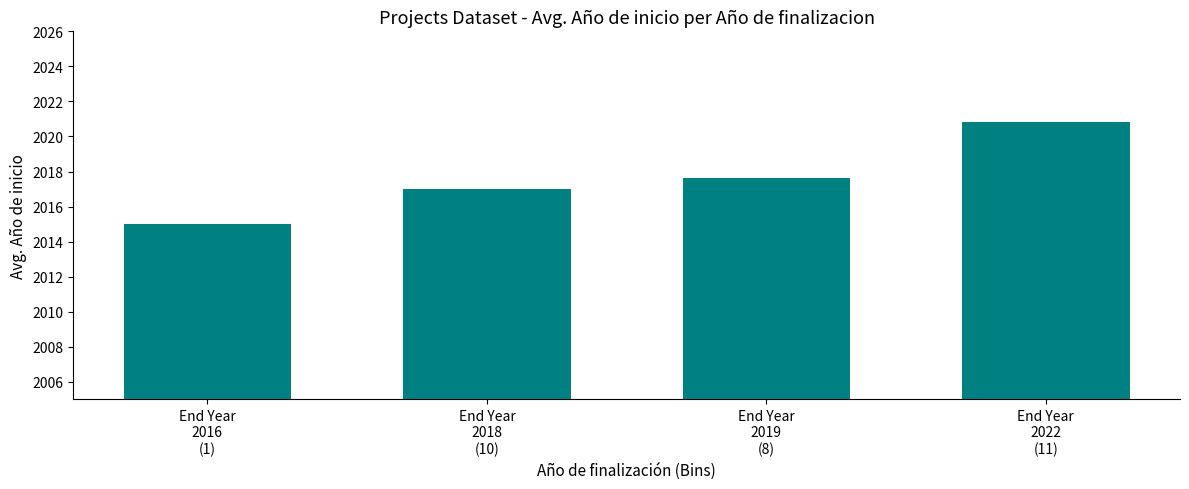

Reading left to right, what are all the values shown in this chart?

End Year
2016
(1)=2015.0	End Year
2018
(10)=2017.0	End Year
2019
(8)=2017.6	End Year
2022
(11)=2020.8